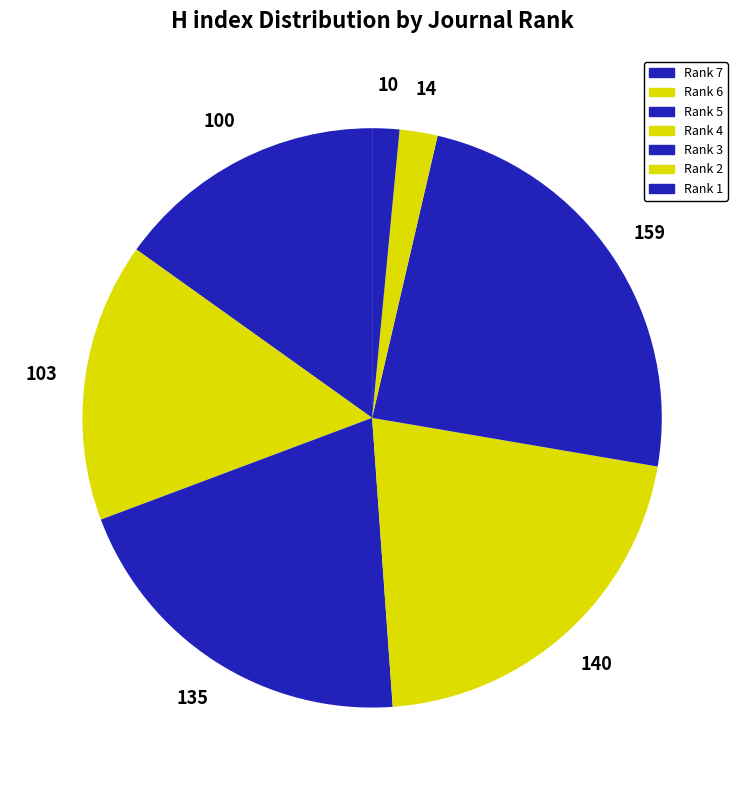

Is the sum of Rank 4 and Rank 3 greater than half?

No